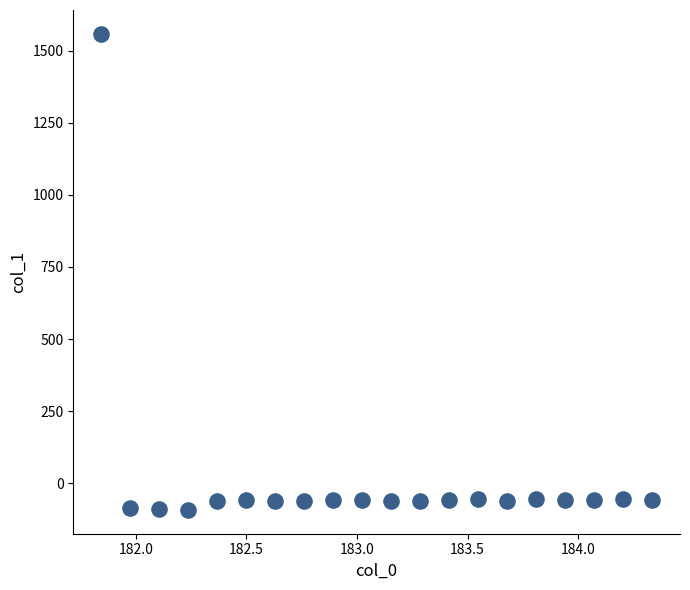

What is the range of Y values (max minus min)?

1650.0